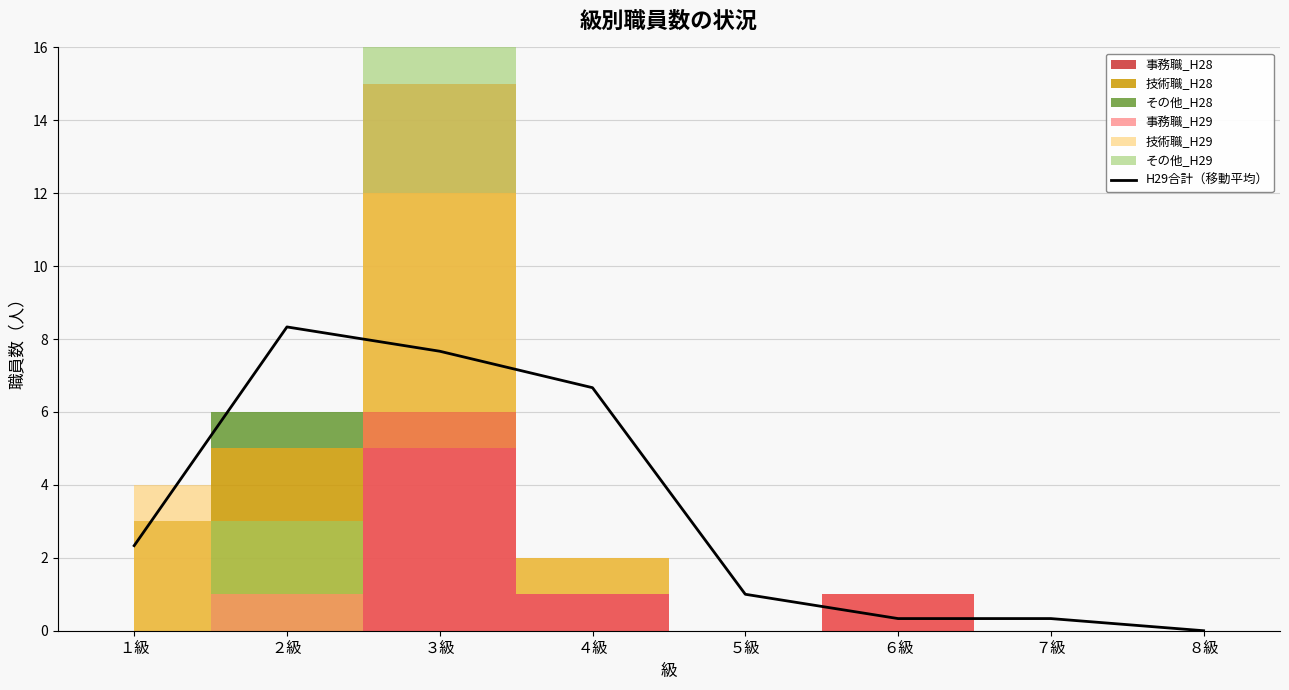

What is the difference between the values at ８級 and ６級?

0.3